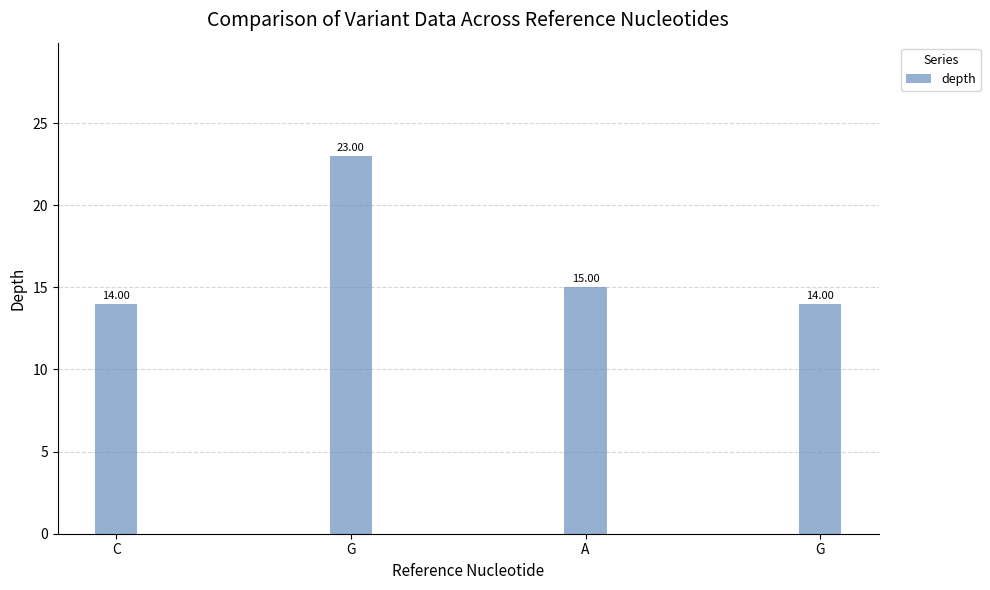

What is the change in value from C to G?

+9